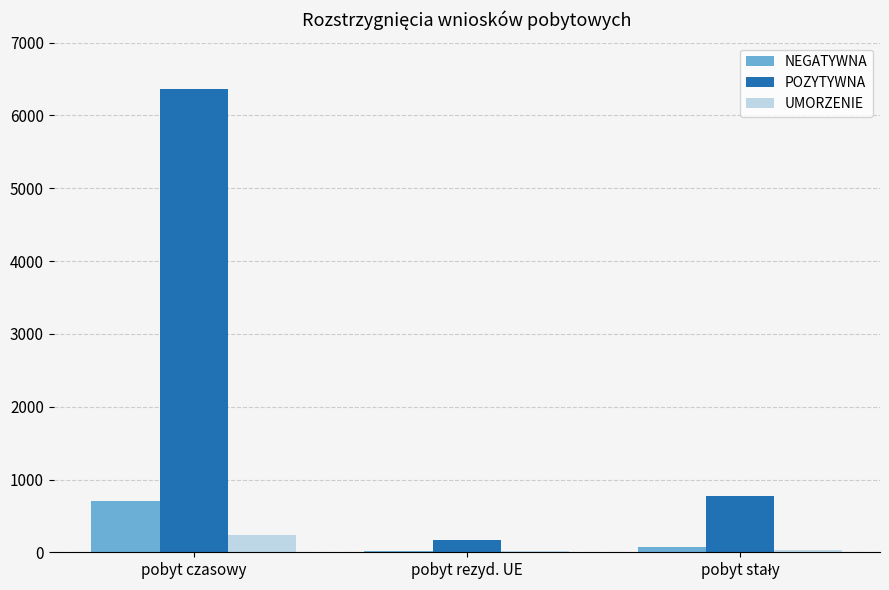

What value does the NEGATYWNA series have at pobyt czasowy?

706